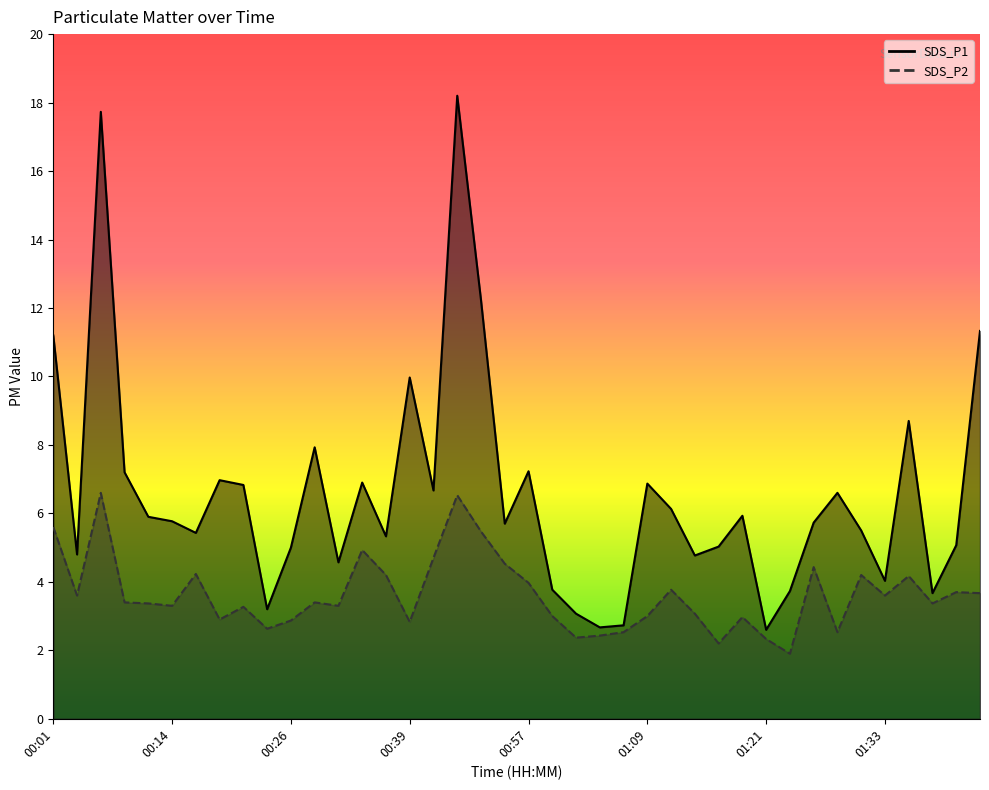

How many data points in SDS_P2 are above 3?

26